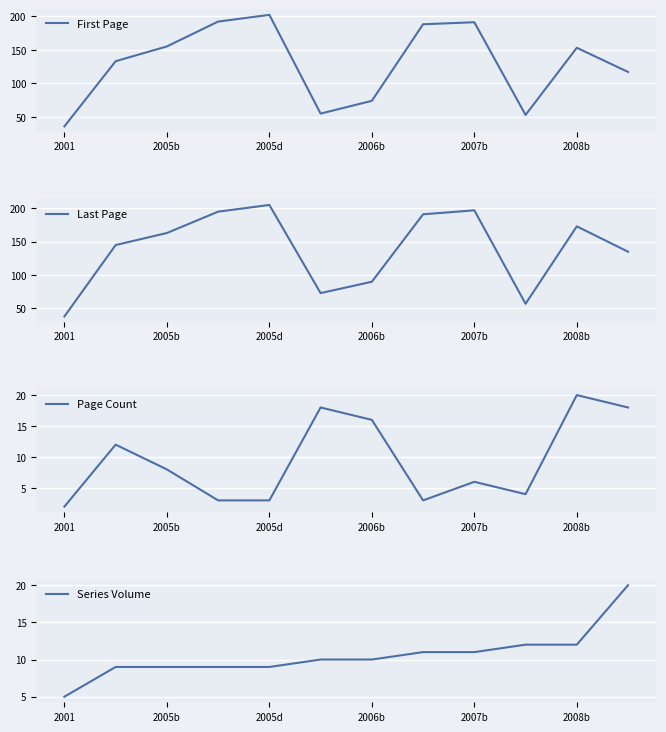

Is it true that First Page equals 155 at 2005b?

True